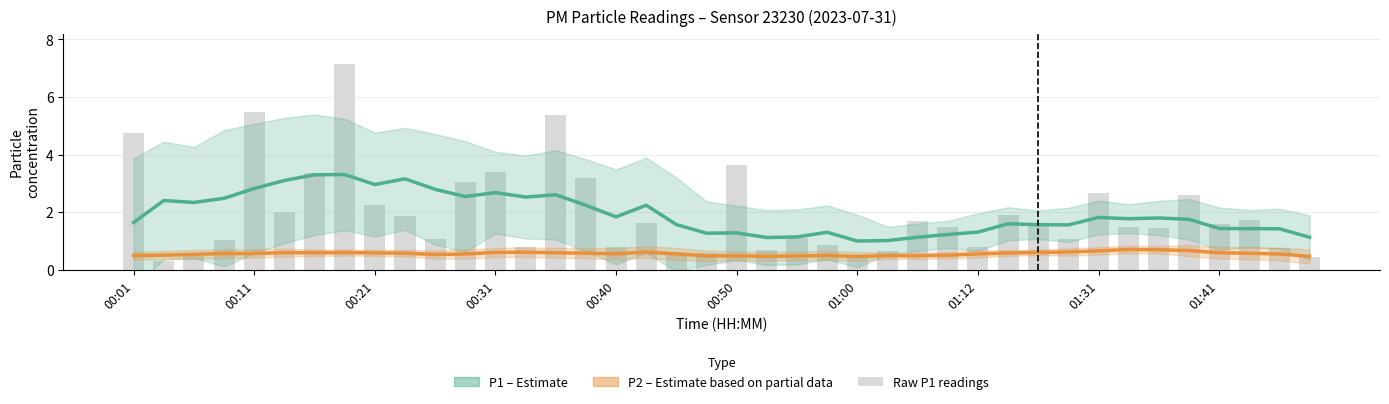

The P2 (Estimate based on partial data) series shows 0.2 at 31. True or false?

False